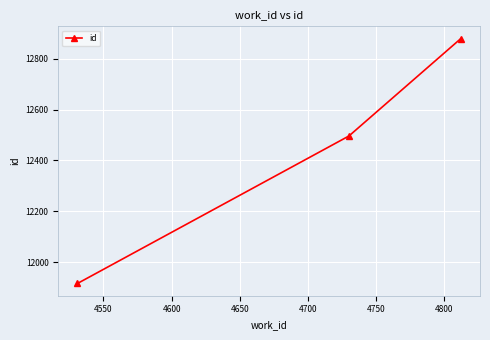

What is the average value?

12430